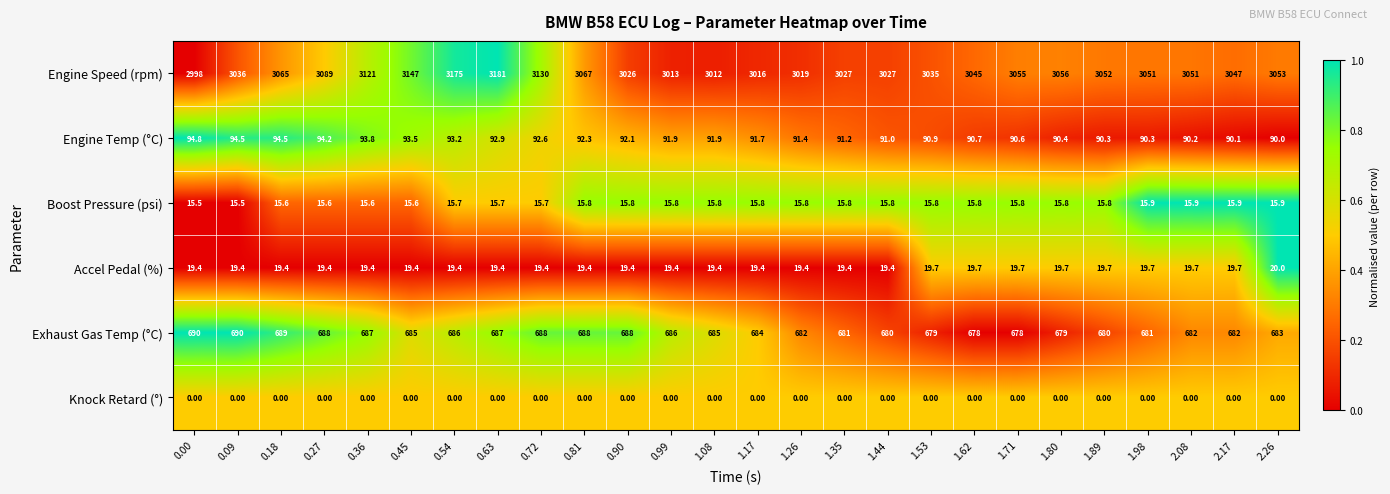

Between 2.08 and 2.26, which series saw the biggest shift?

Engine Speed (rpm)